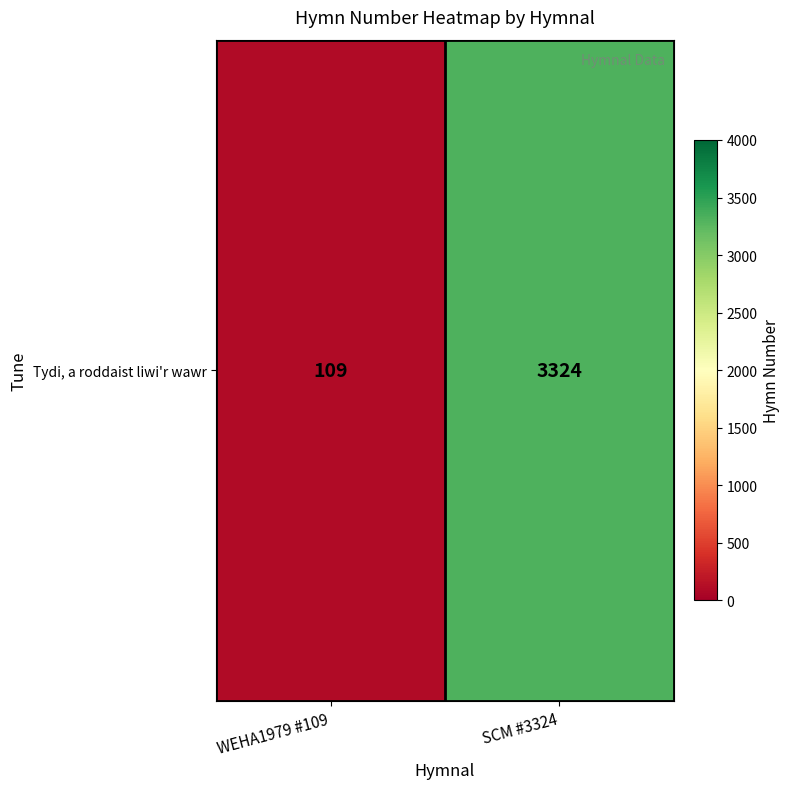

How many values are between 109 and 3324?

2